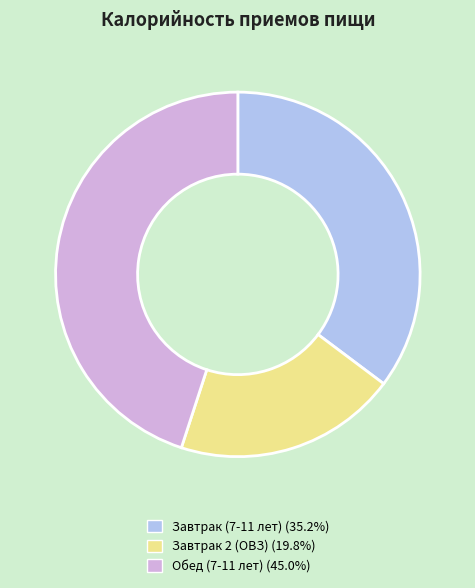

Do Завтрак (7-11 лет) and Завтрак 2 (ОВЗ) together represent more than half of the pie?

Yes